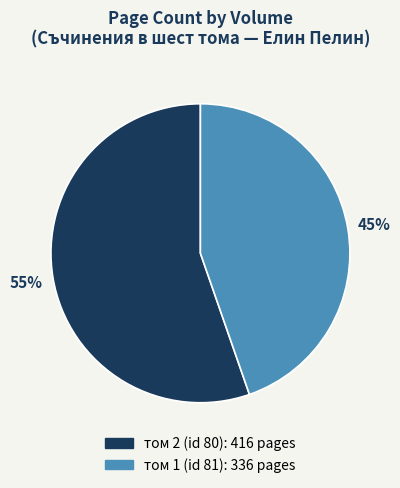

Do том 2 (id 80) and том 1 (id 81) together represent more than half of the pie?

Yes